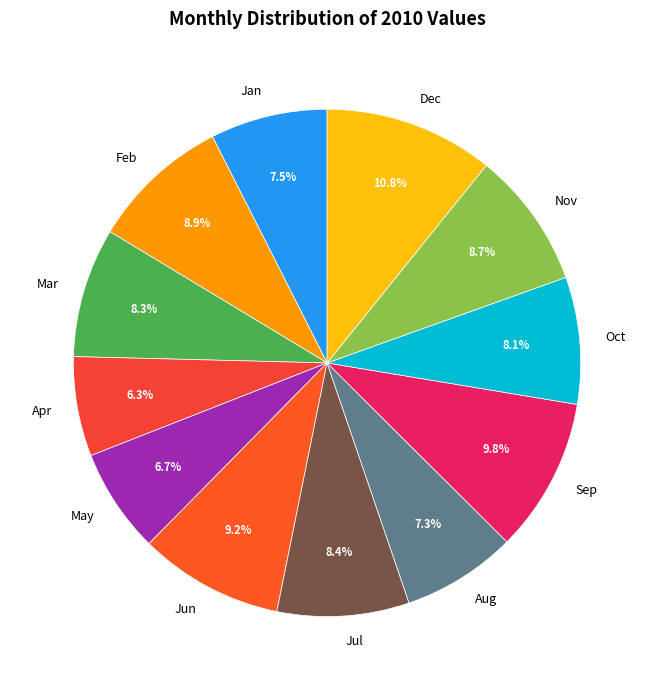

What portion of the pie excludes Mar?

91.7%